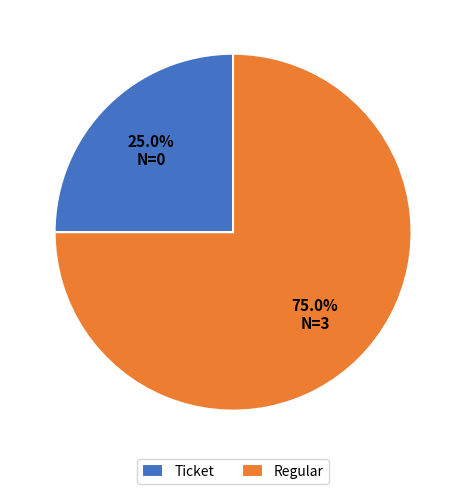

Does Regular represent more than half of the total?

Yes